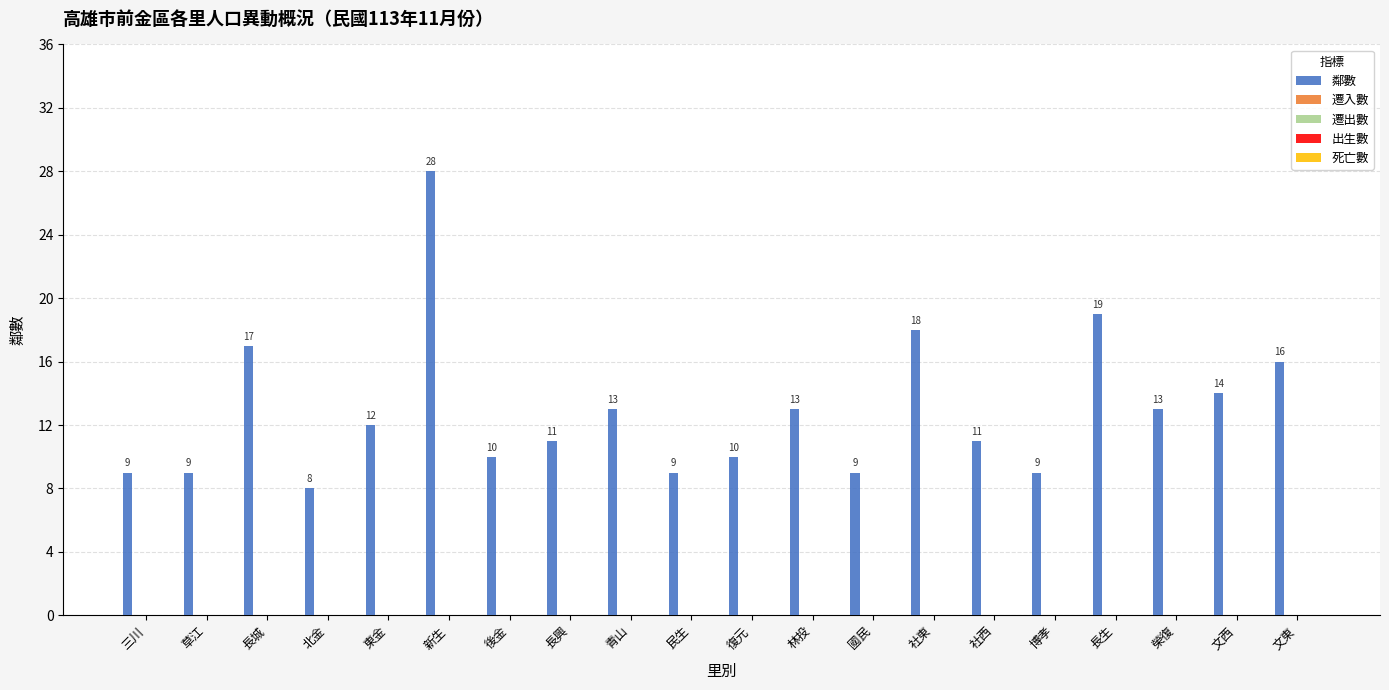

What is the minimum value shown in the chart?

8